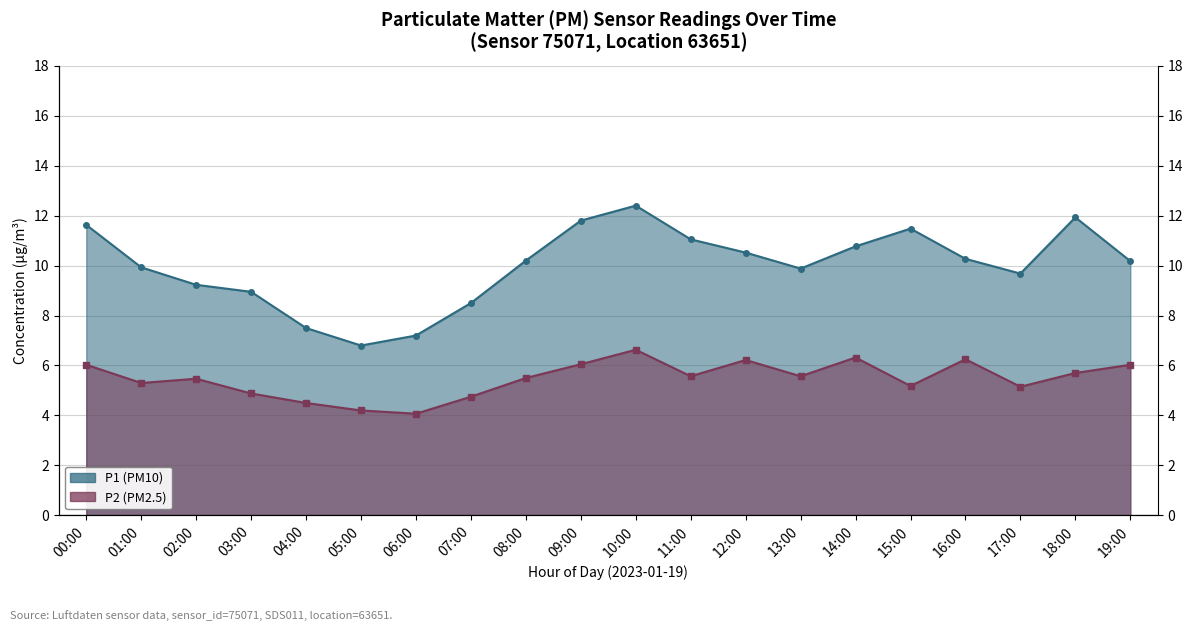

How many interior local peaks does the P1 series have?

3